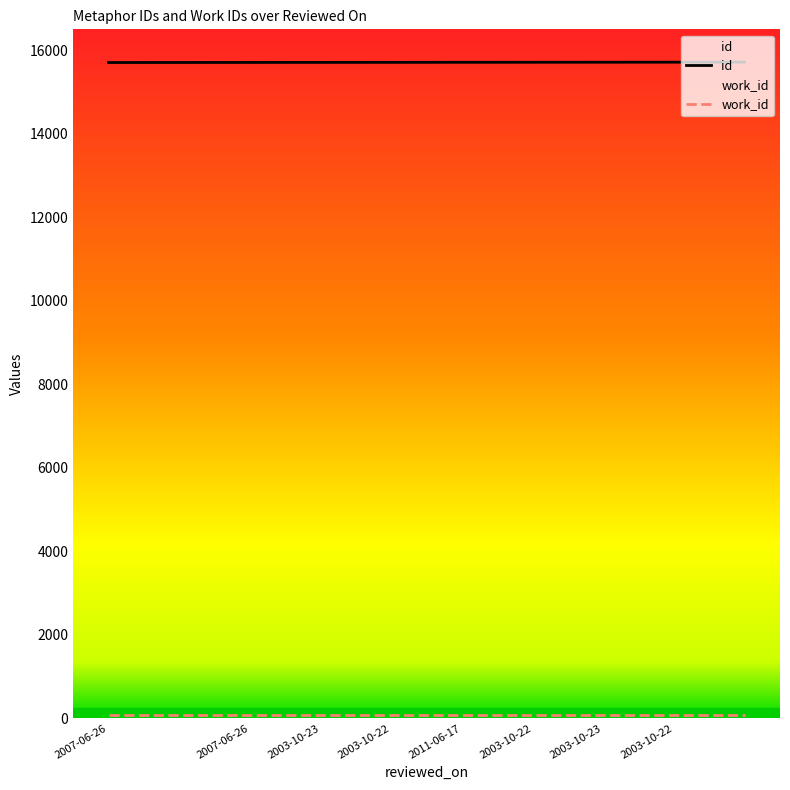

At which category does the chart reach its minimum across all series?

2007-06-26